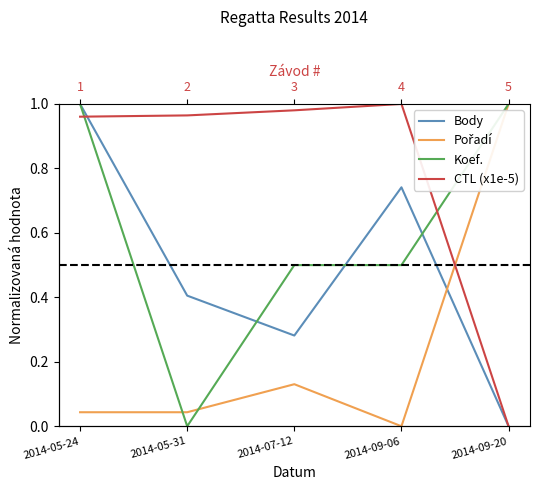

Read the Koef. value at 2014-09-06.

0.5